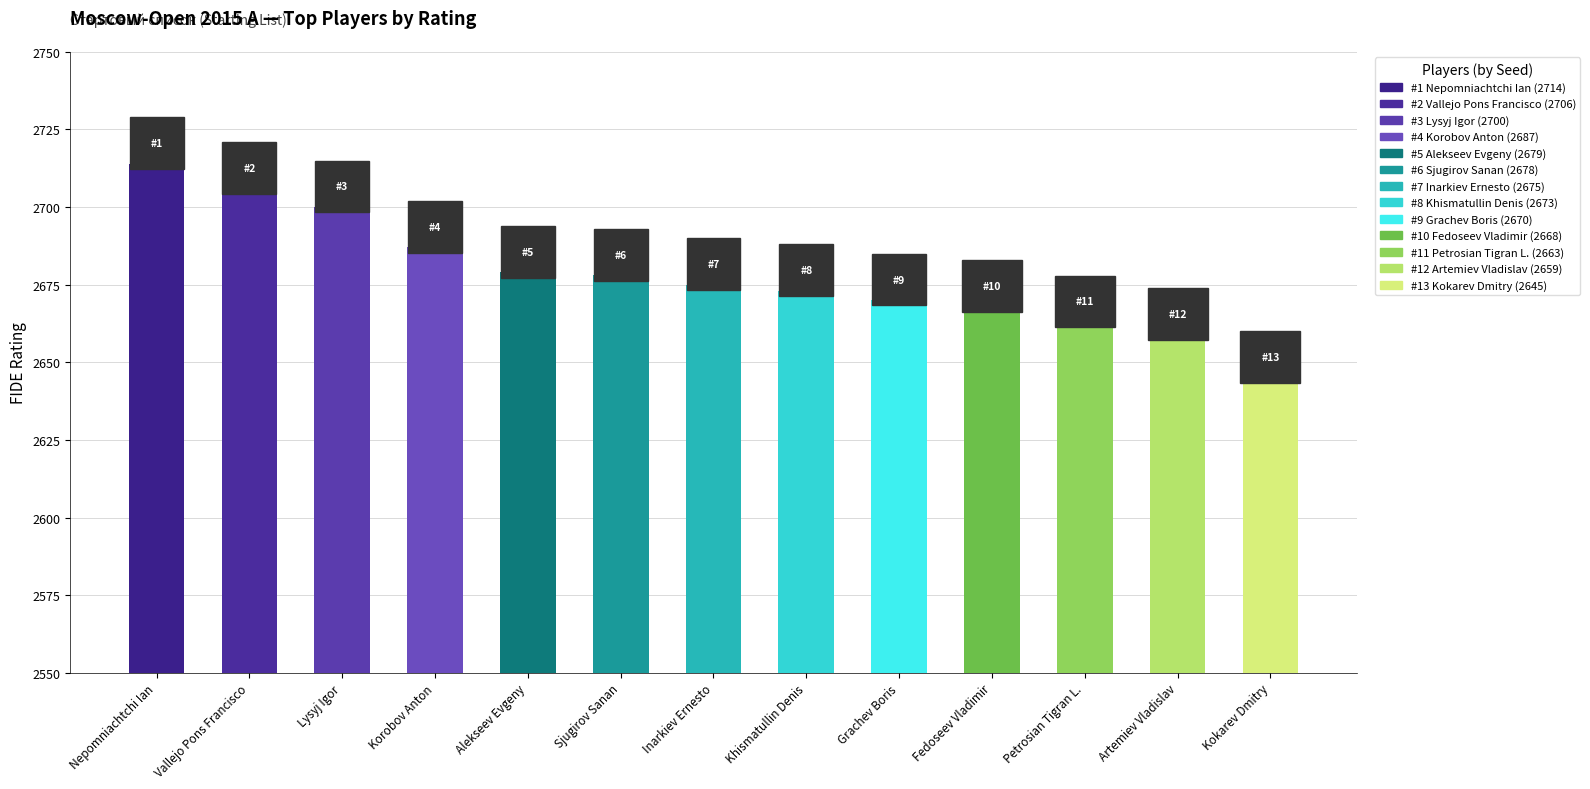

What is the difference between the second highest and minimum values?

61